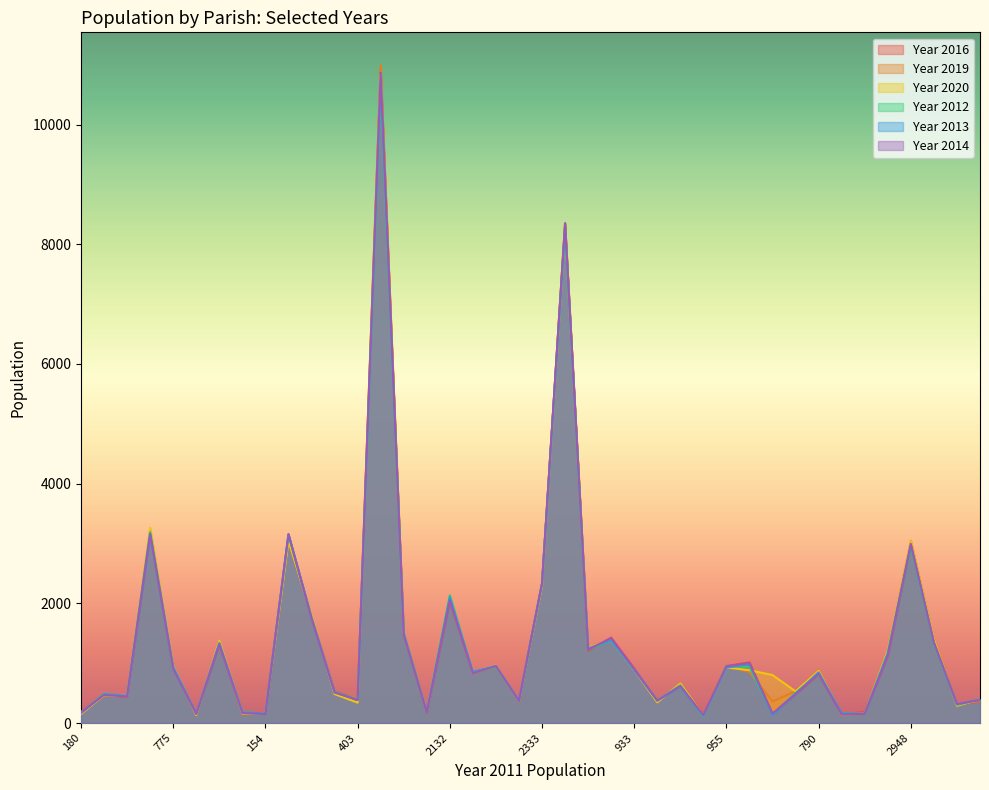

Reading left to right, extract all data points from this chart.

Year 2016: 185	479	432	3192	925	143	1313	169	161	3114	1775	527	404	10927	1493	173	2042	834	947	372	2326	8351	1210	1428	912	362	639	137	951	1015	138	485	812	146	184	1126	2957	1363	304	363
Year 2019: 171	460	448	3233	934	148	1358	151	160	3043	1775	508	415	10992	1485	179	2112	835	945	363	2314	8335	1260	1394	893	352	656	126	961	851	360	532	887	140	153	1193	3046	1402	312	369
Year 2020: 152	468	458	3262	953	133	1378	159	167	3046	1799	484	341	10824	1496	188	2128	852	961	364	2295	8258	1266	1376	887	346	661	124	927	884	802	529	873	145	158	1212	3041	1399	288	394
Year 2012: 172	490	451	3190	903	161	1327	186	158	3146	1763	522	390	10660	1501	186	2136	841	944	370	2335	8284	1231	1378	897	379	632	110	956	937	141	506	816	163	152	1178	2952	1333	304	392
Year 2013: 169	482	456	3166	943	157	1339	180	161	3155	1762	514	393	10730	1496	185	2104	859	954	377	2330	8284	1250	1379	889	374	609	121	925	990	132	491	849	163	155	1163	2979	1344	314	395
Year 2014: 173	471	443	3154	903	151	1318	167	151	3158	1750	511	385	10866	1472	179	2051	833	956	365	2336	8352	1227	1418	903	375	620	133	948	1002	161	485	821	142	154	1130	2995	1350	316	385